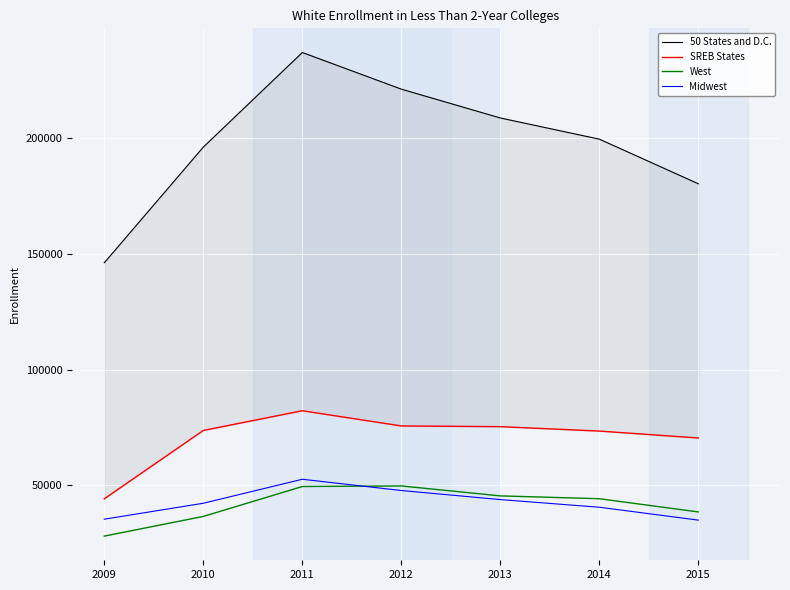

What is the difference between the maximum and minimum values in the West series?

21684